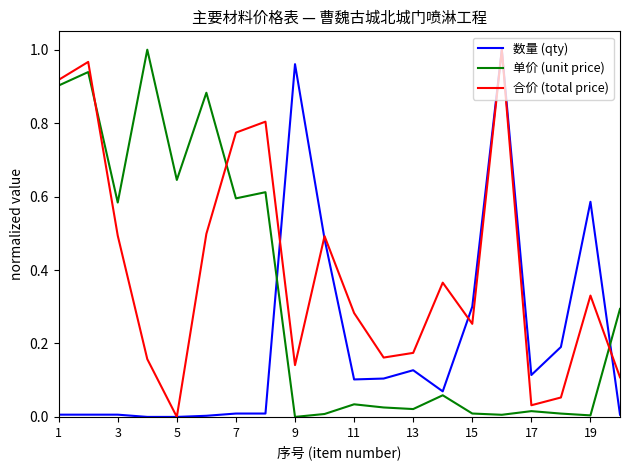

How many positive values does the 合价 (total price) series have?

19